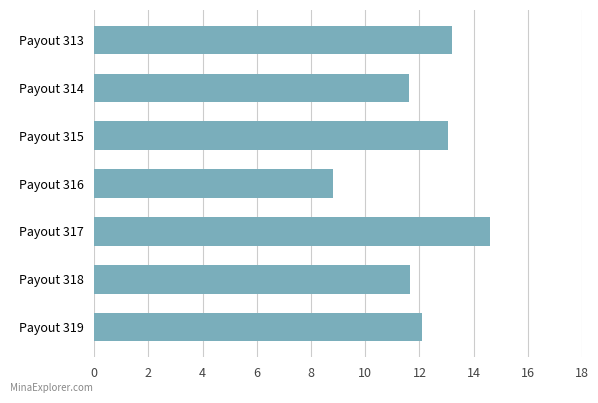

What is the approximate value at Payout 317?

14.6